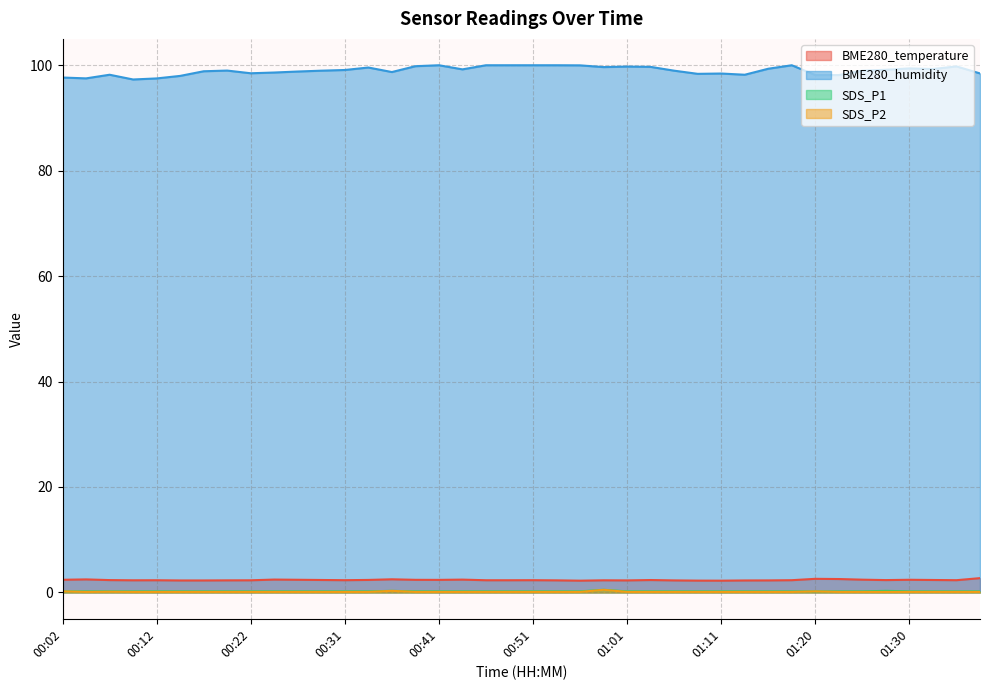

Reading right to left, what are all the values shown in this chart?

BME280_temperature: 2.7	2.3	2.4	2.4	2.3	2.4	2.5	2.6	2.3	2.3	2.3	2.2	2.2	2.3	2.4	2.3	2.3	2.2	2.3	2.3	2.3	2.3	2.4	2.4	2.4	2.5	2.4	2.3	2.4	2.4	2.4	2.3	2.3	2.3	2.3	2.3	2.3	2.3	2.5	2.4
BME280_humidity: 98.5	99.8	99.3	99.4	99.1	99.0	98.1	98.1	100.0	99.3	98.2	98.4	98.4	99.0	99.7	99.8	99.7	100.0	100.0	100.0	100.0	100.0	99.2	100.0	99.8	98.7	99.6	99.1	99.0	98.8	98.6	98.5	99.0	98.9	98.0	97.5	97.3	98.2	97.5	97.7
SDS_P1: 0.2	0.2	0.2	0.2	0.3	0.2	0.2	0.2	0.2	0.2	0.2	0.2	0.2	0.2	0.2	0.2	0.5	0.2	0.2	0.2	0.2	0.2	0.2	0.2	0.2	0.3	0.2	0.2	0.2	0.2	0.2	0.2	0.2	0.2	0.2	0.2	0.2	0.2	0.2	0.2
SDS_P2: 0.1	0.1	0.1	0.1	0.1	0.1	0.1	0.2	0.1	0.1	0.1	0.1	0.1	0.1	0.1	0.1	0.5	0.1	0.1	0.1	0.1	0.1	0.1	0.1	0.1	0.3	0.1	0.1	0.1	0.1	0.1	0.1	0.1	0.1	0.1	0.1	0.1	0.1	0.1	0.2